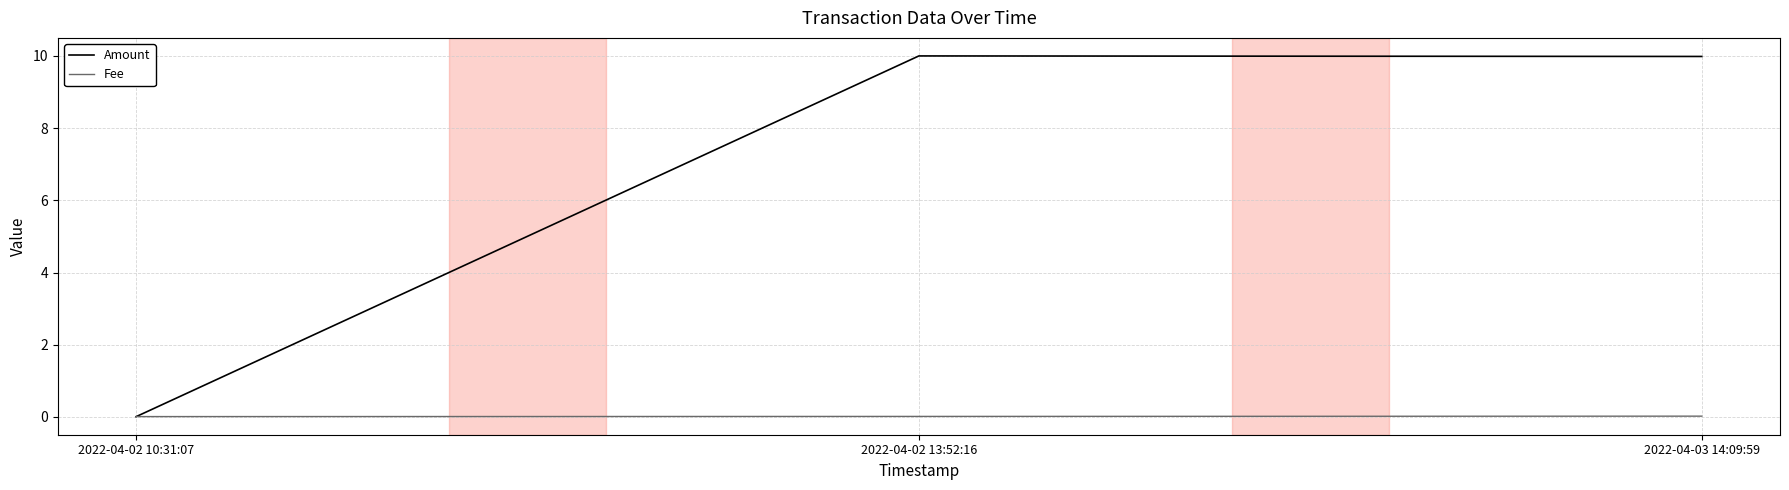

At how many categories does at least one series exceed 9?

2